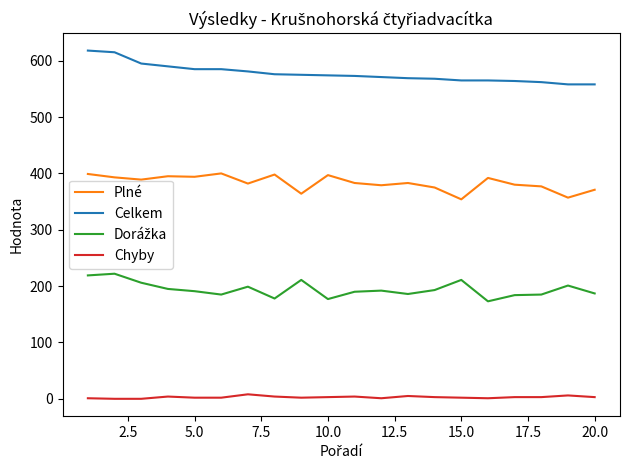

True or false: Plné and Celkem intersect in this chart.

False